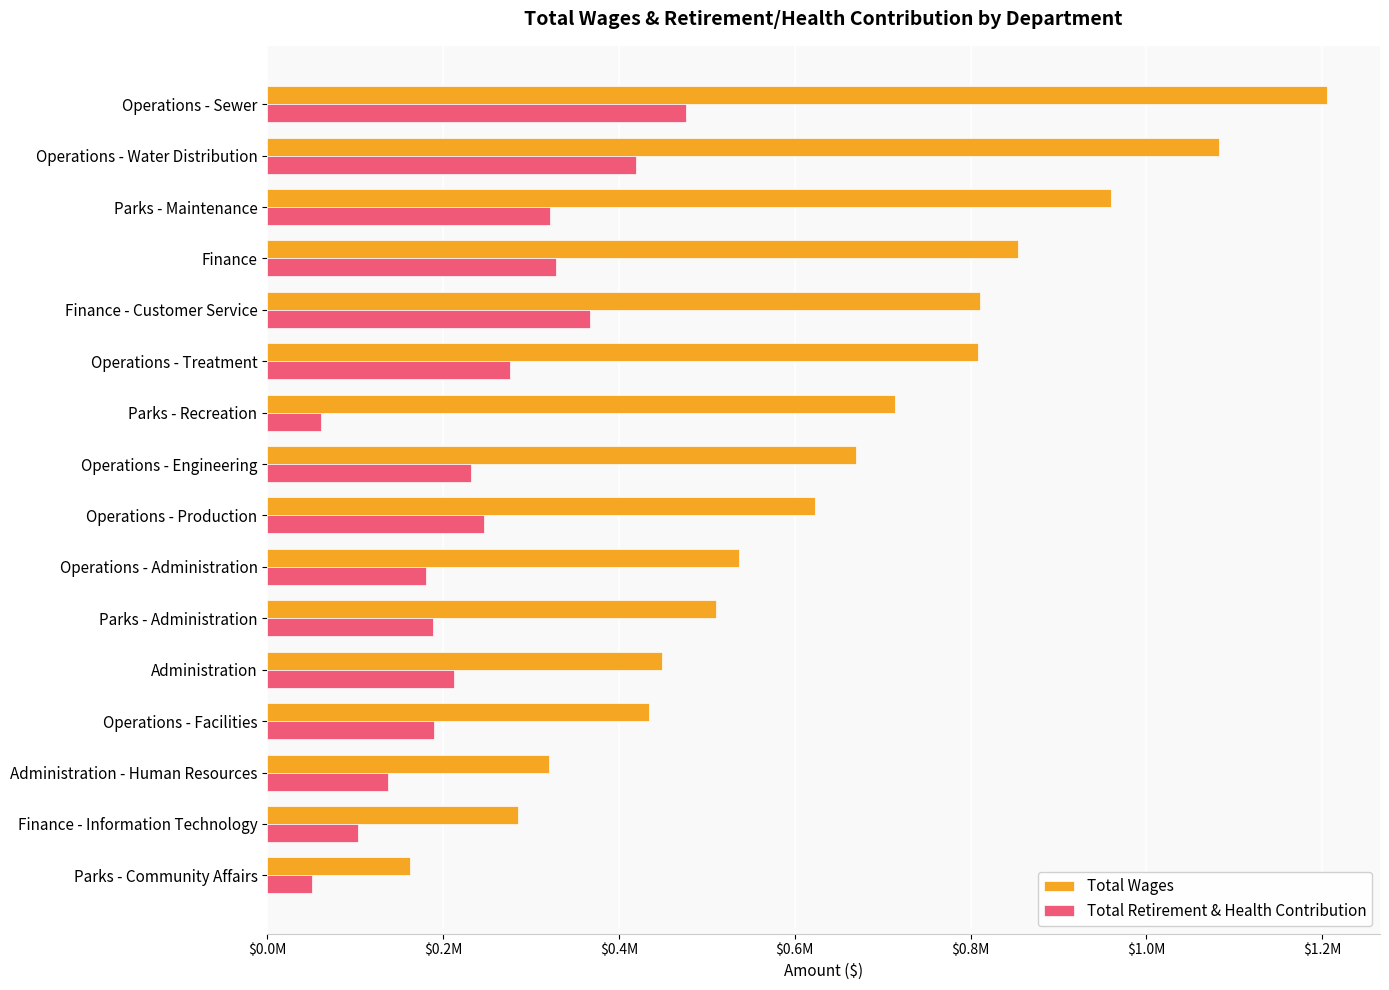

What are all the series names shown in the legend?

Total Wages, Total Retirement & Health Contribution